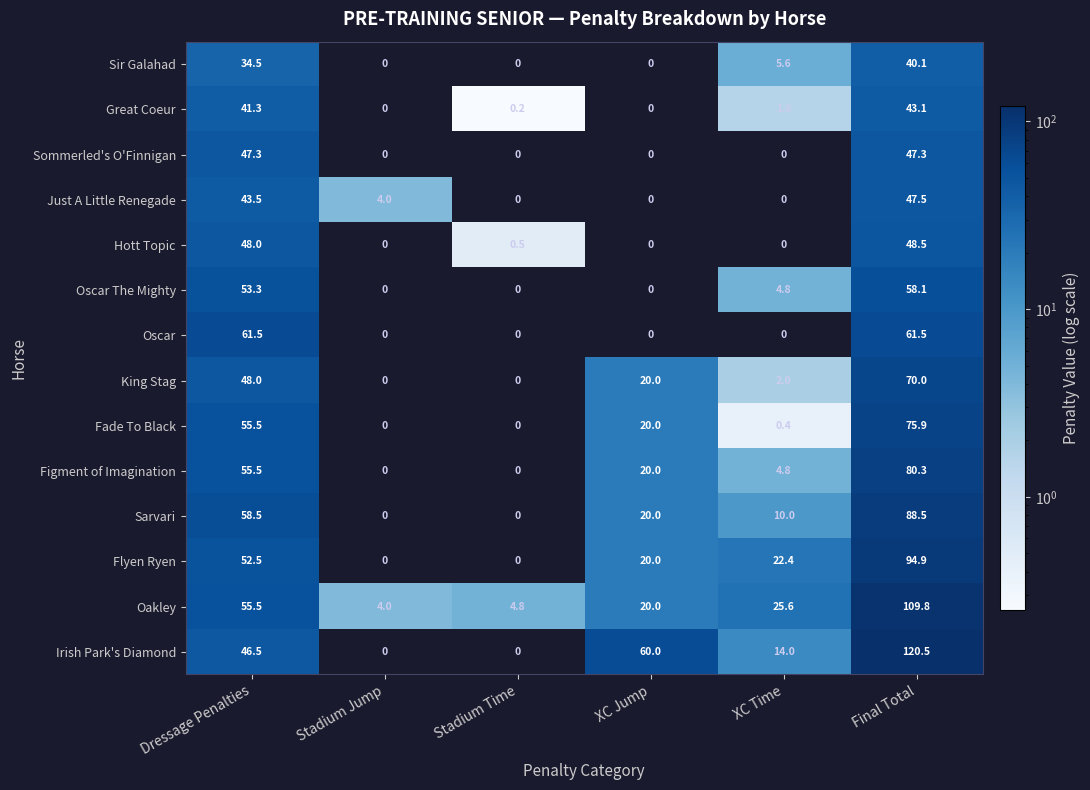

The value of Great Coeur at XC Time is 1.6. True or false?

True